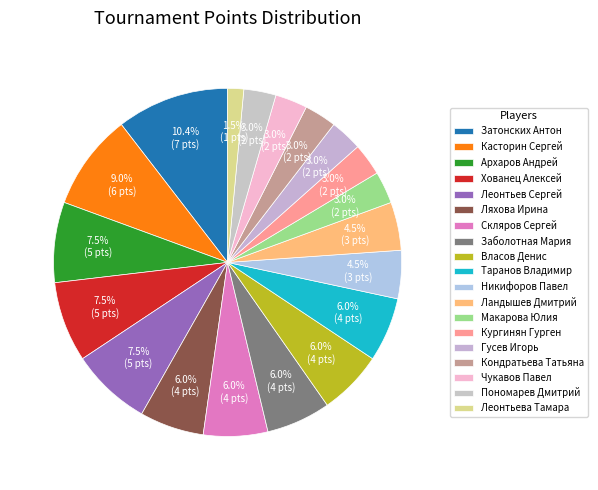

Which category has the biggest portion of the pie?

Затонских Антон